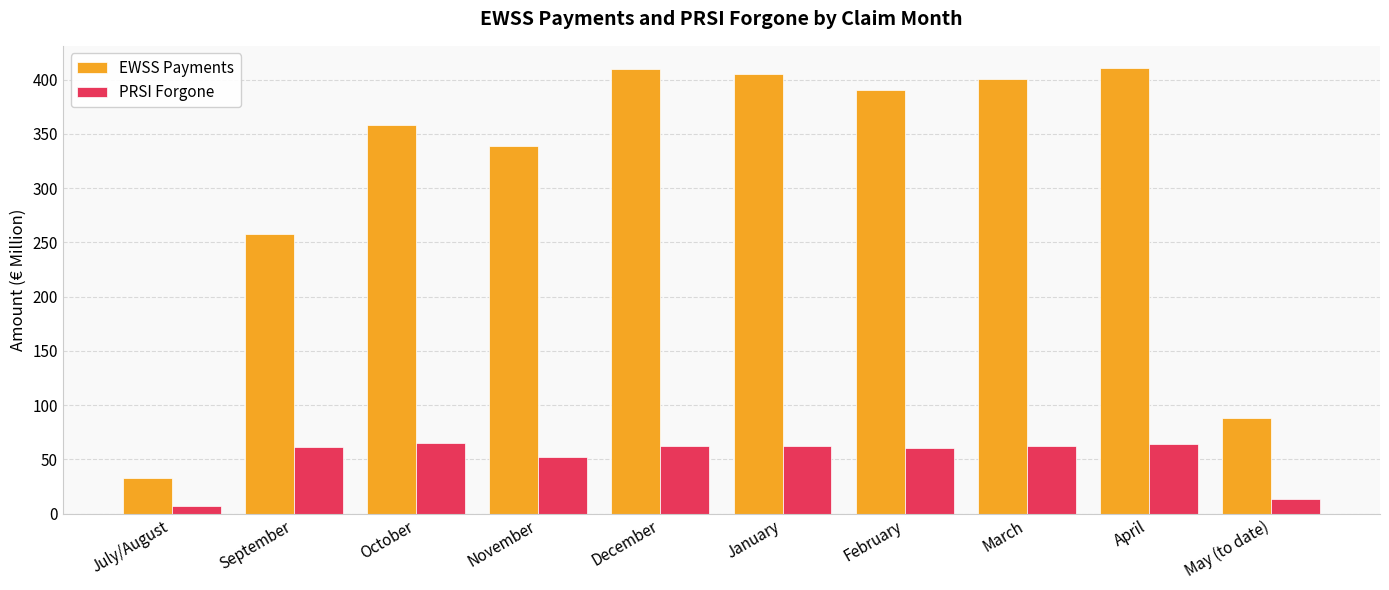

How many data points in EWSS Payments are above 390?

5